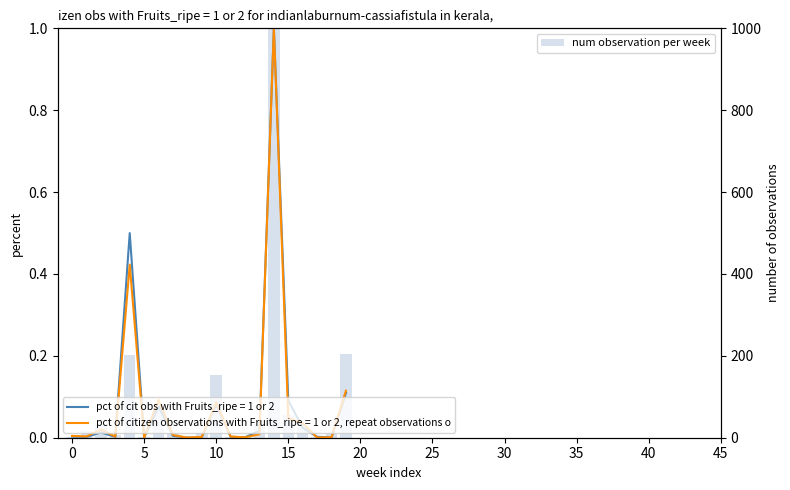

Does the chart contain stacked bars?

No